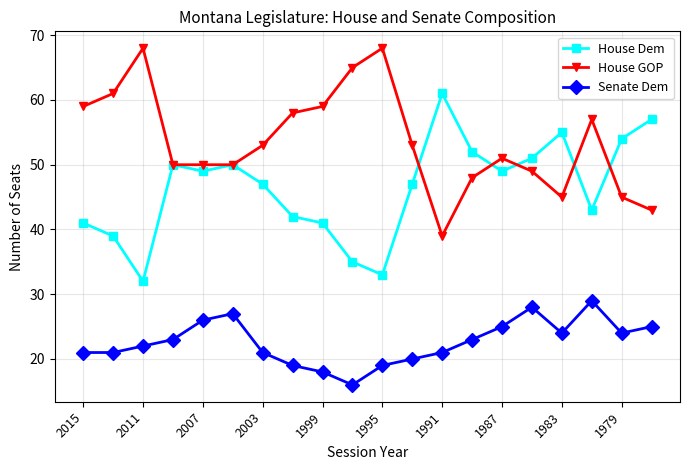

How many categories are shown in the chart?

20